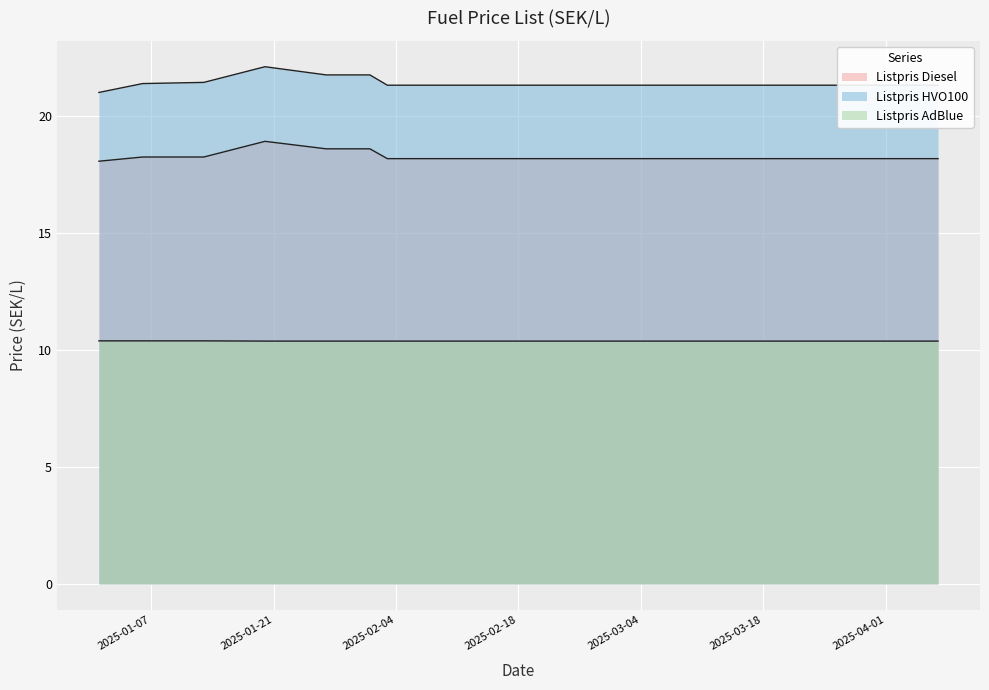

True or false: Listpris HVO100 and Listpris AdBlue cross at least once.

False